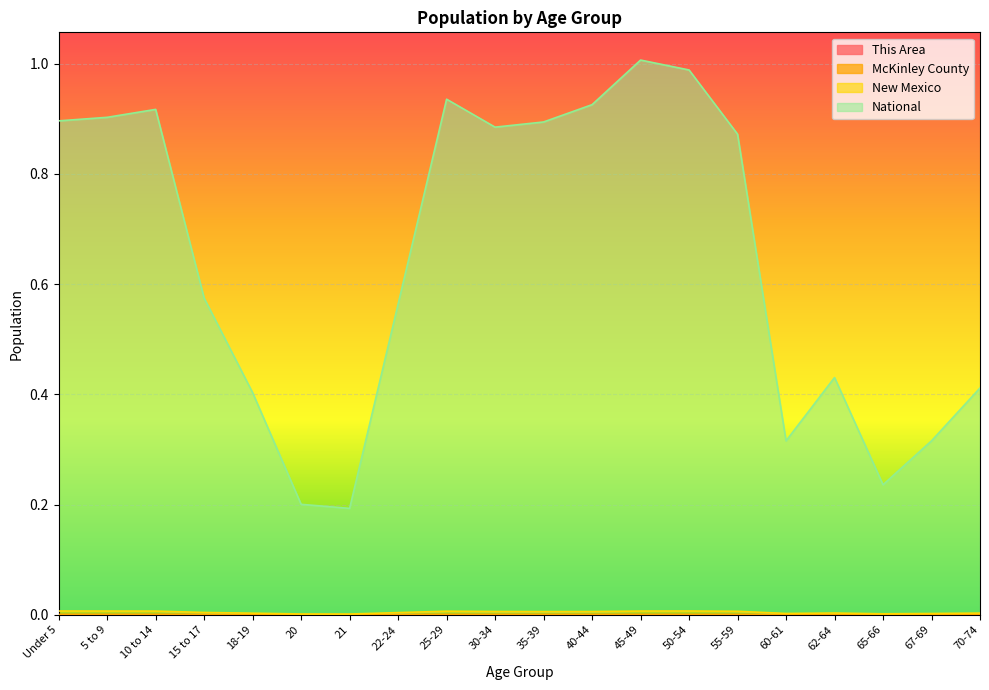

Reading left to right, list all the values displayed in this chart.

This Area: Under 5=0.0	5 to 9=0.0	10 to 14=0.0	15 to 17=0.0	18-19=0.0	20=0.0	21=0.0	22-24=0.0	25-29=0.0	30-34=0.0	35-39=0.0	40-44=0.0	45-49=0.0	50-54=0.0	55-59=0.0	60-61=0.0	62-64=0.0	65-66=0.0	67-69=0.0	70-74=0.0
McKinley County: Under 5=0.0	5 to 9=0.0	10 to 14=0.0	15 to 17=0.0	18-19=0.0	20=0.0	21=0.0	22-24=0.0	25-29=0.0	30-34=0.0	35-39=0.0	40-44=0.0	45-49=0.0	50-54=0.0	55-59=0.0	60-61=0.0	62-64=0.0	65-66=0.0	67-69=0.0	70-74=0.0
New Mexico: Under 5=0.0	5 to 9=0.0	10 to 14=0.0	15 to 17=0.0	18-19=0.0	20=0.0	21=0.0	22-24=0.0	25-29=0.0	30-34=0.0	35-39=0.0	40-44=0.0	45-49=0.0	50-54=0.0	55-59=0.0	60-61=0.0	62-64=0.0	65-66=0.0	67-69=0.0	70-74=0.0
National: Under 5=0.9	5 to 9=0.9	10 to 14=0.9	15 to 17=0.6	18-19=0.4	20=0.2	21=0.2	22-24=0.6	25-29=0.9	30-34=0.9	35-39=0.9	40-44=0.9	45-49=1.0	50-54=1.0	55-59=0.9	60-61=0.3	62-64=0.4	65-66=0.2	67-69=0.3	70-74=0.4